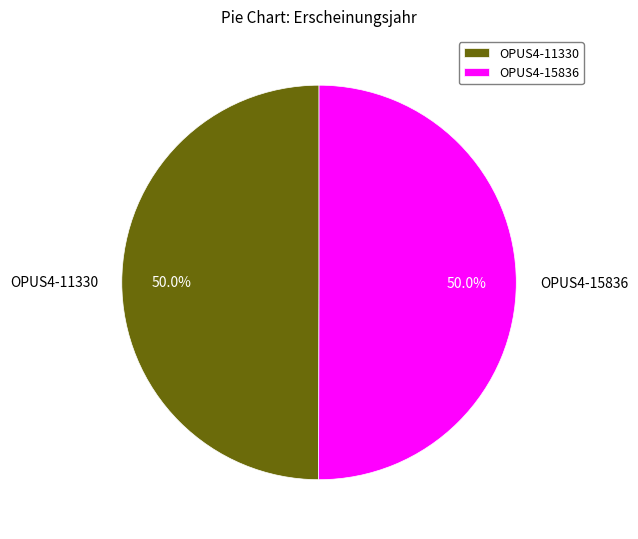

Do OPUS4-11330 and OPUS4-15836 together represent more than half of the pie?

Yes